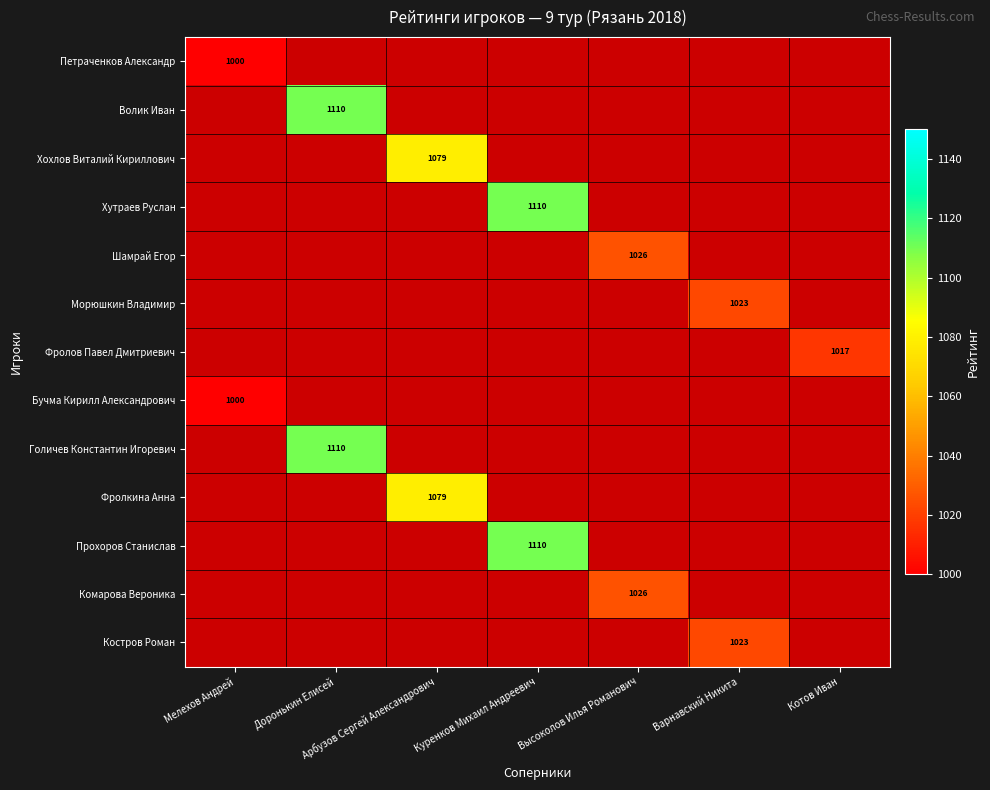

The Петраченков Александр series shows 1376 at Мелехов Андрей. True or false?

False